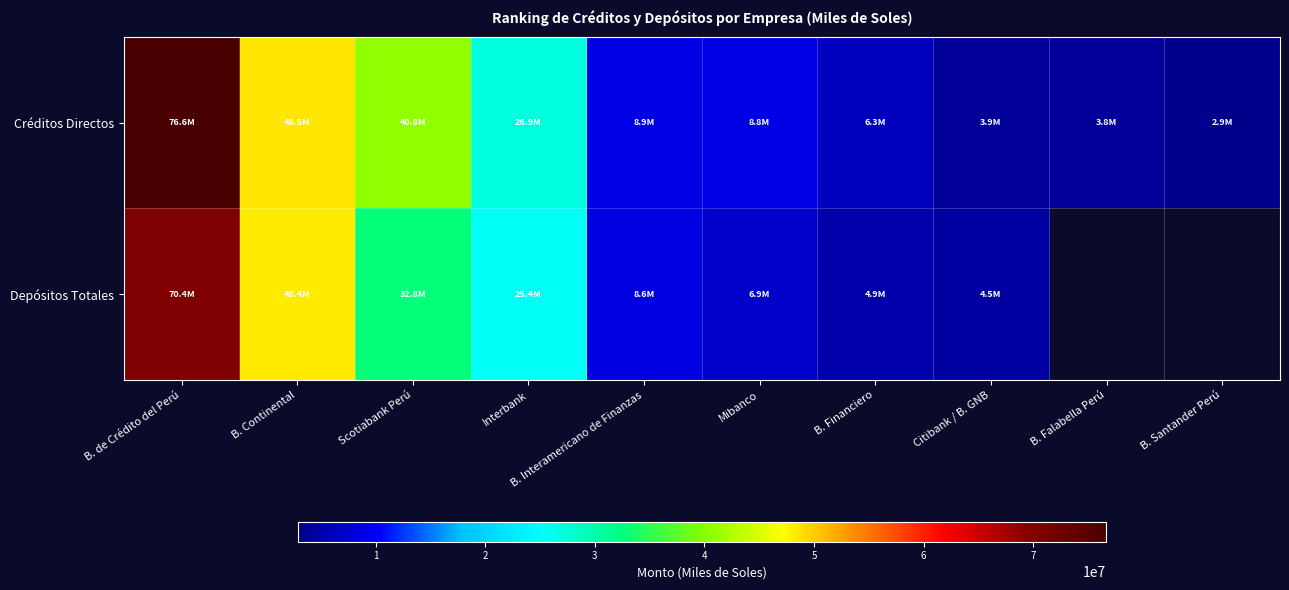

Is it true that Depósitos Totales equals 48393346.3 at B. Continental?

True